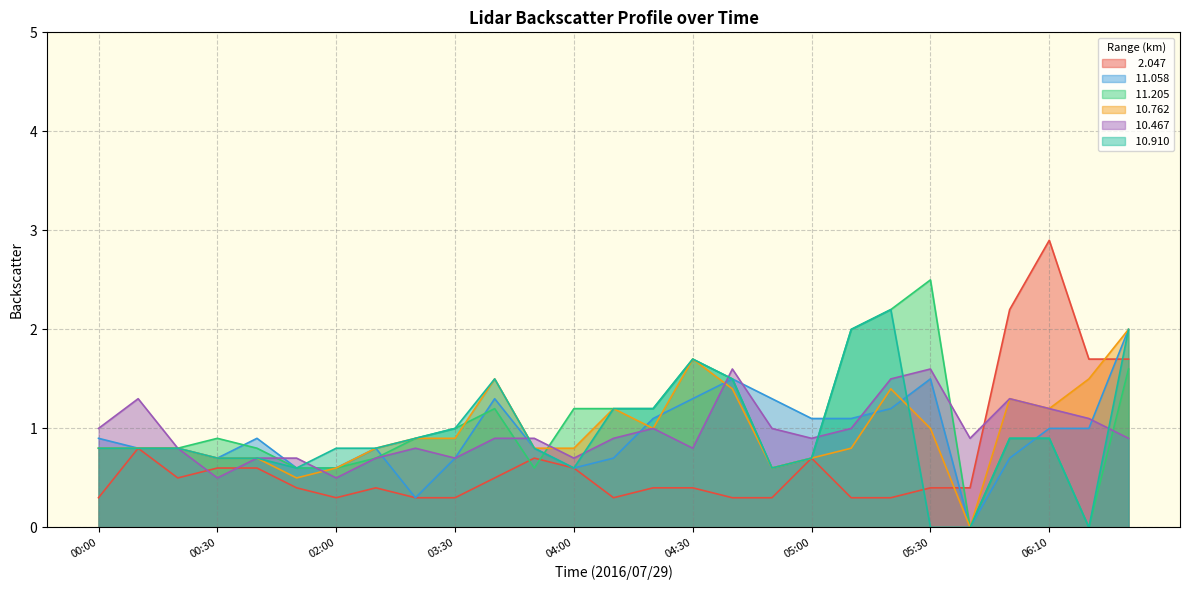

What is the greatest value displayed?

2.9